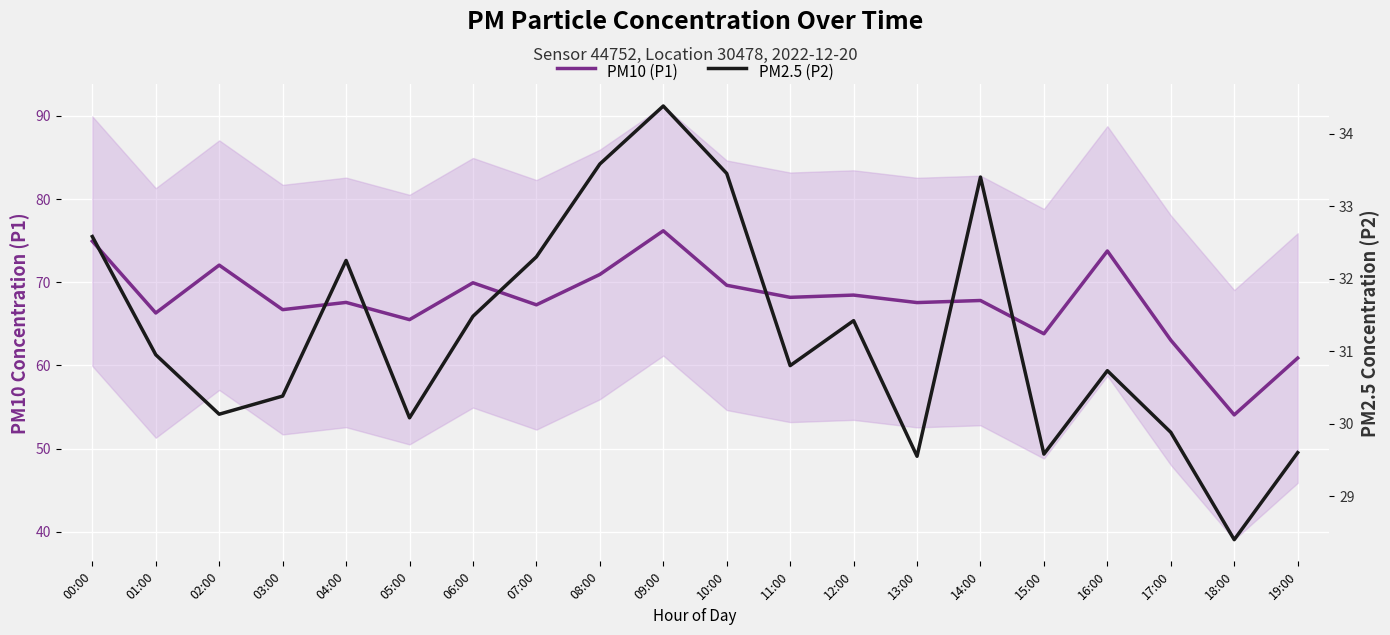

Is the value of PM2.5 (P2) at 08:00 greater than the value of PM10 (P1) at 08:00?

No